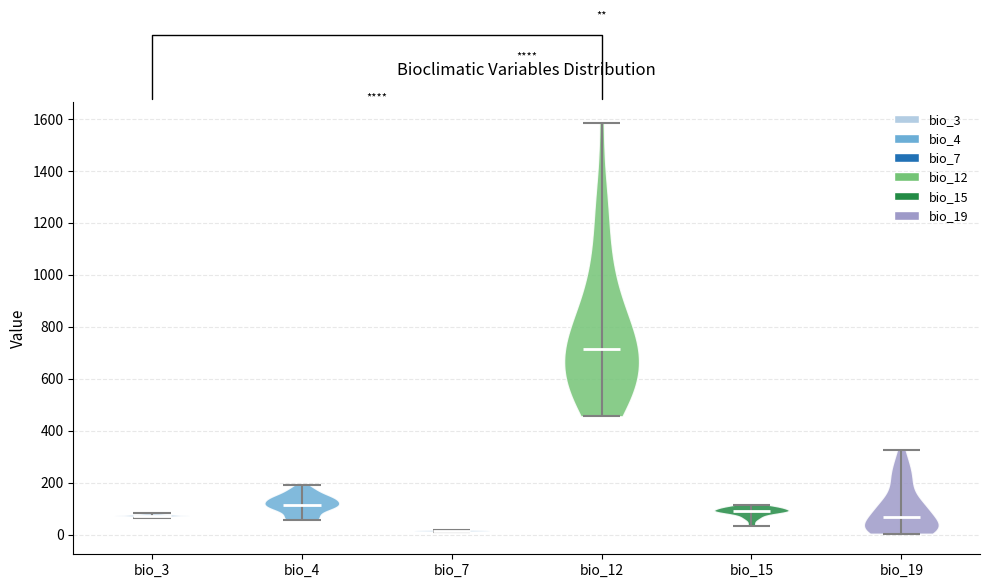

Reading left to right, read every violin against the y-axis: where its median line is, and the lowest and highest points it reaches. The values are not printed on the chart, so give them approximately, as read against the axis.

bio_3: median line 80, lowest point 60, highest point 80
bio_4: median line 120, lowest point 60, highest point 200
bio_7: median line 20, lowest point 0, highest point 20
bio_12: median line 720, lowest point 460, highest point 1580
bio_15: median line 80, lowest point 40, highest point 120
bio_19: median line 60, lowest point 0, highest point 320